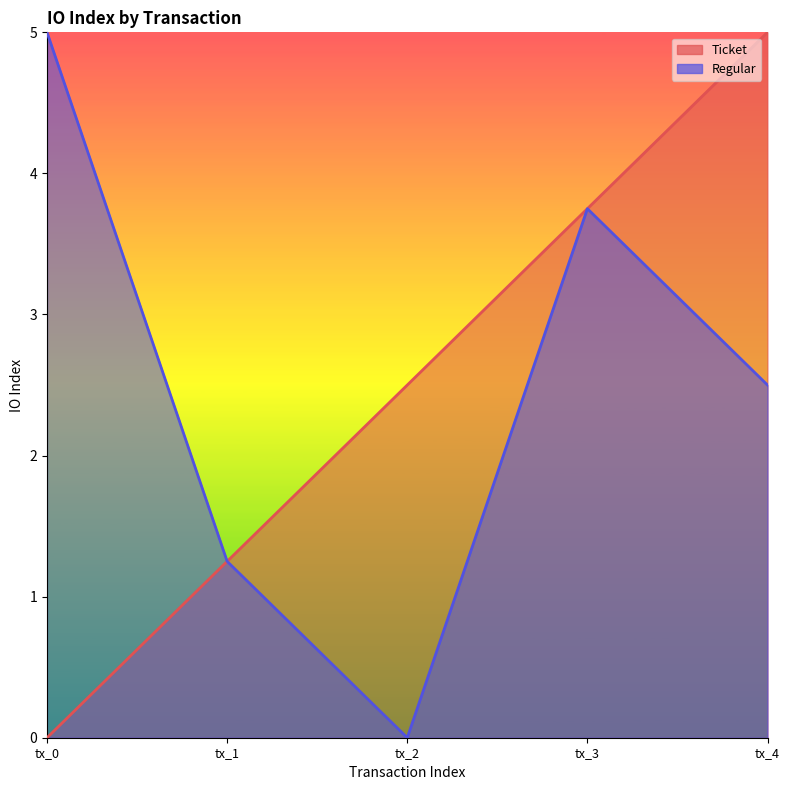

Which series has the largest total across all categories?

Ticket